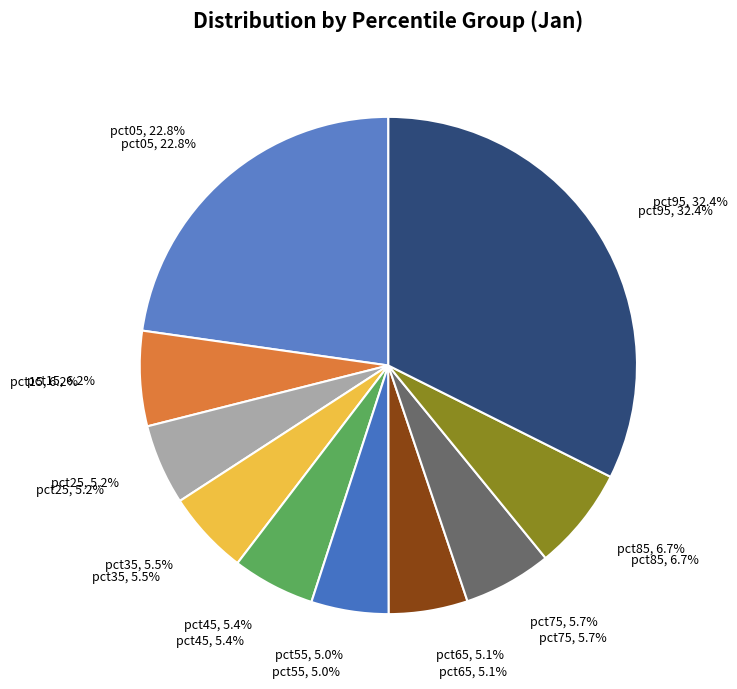

To the nearest percent, what portion does pct35 represent?

5%